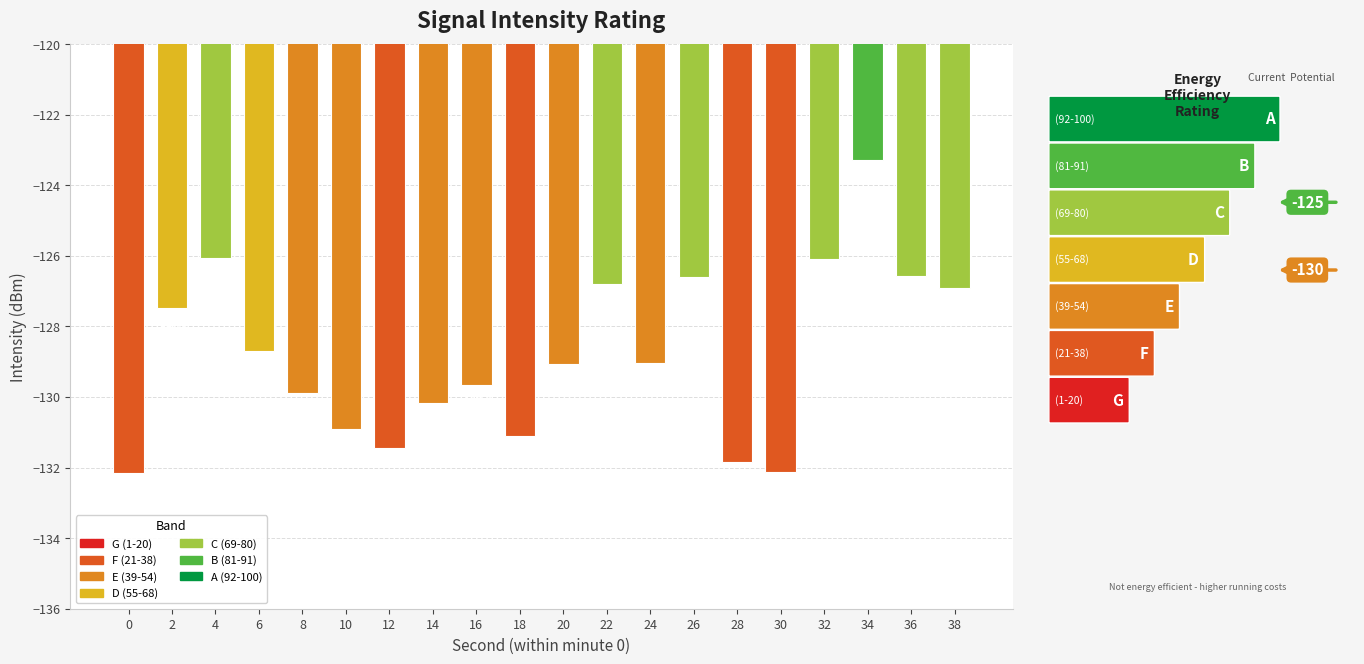

At which label is the value closest to -127?

38